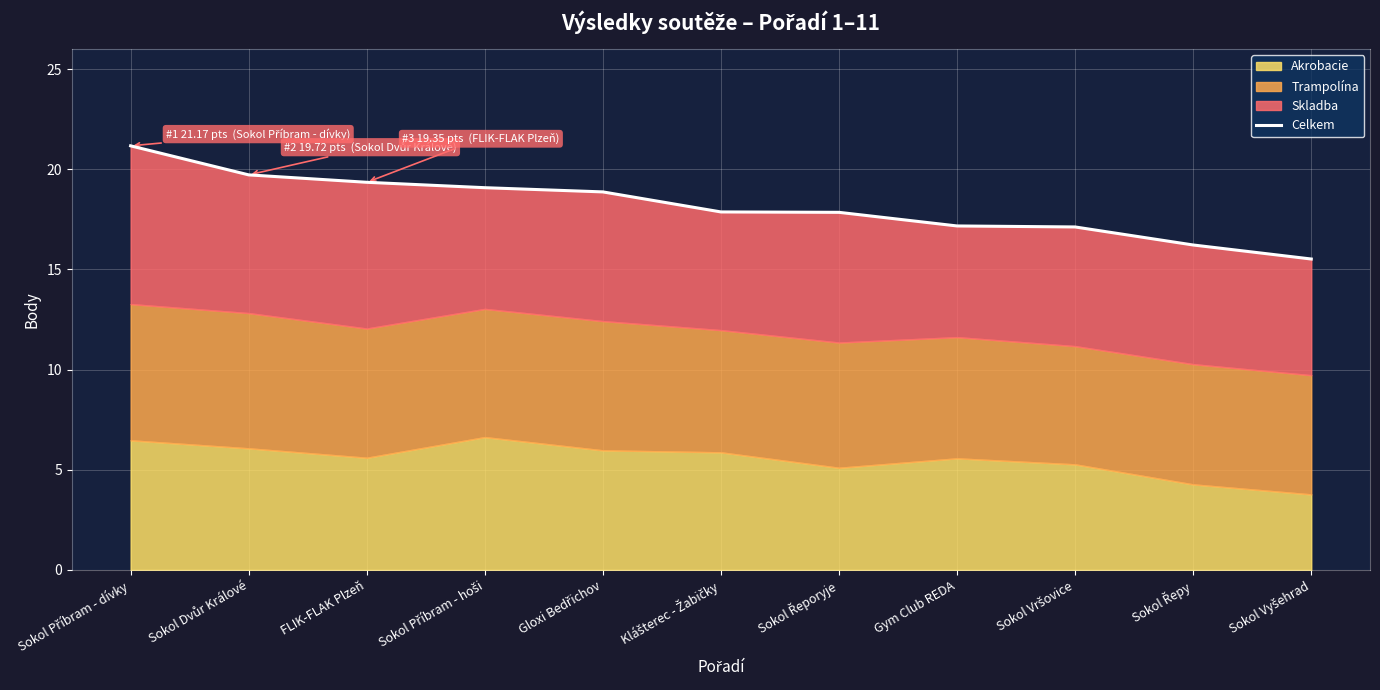

What is the value of the 10th point from the left?

16.2